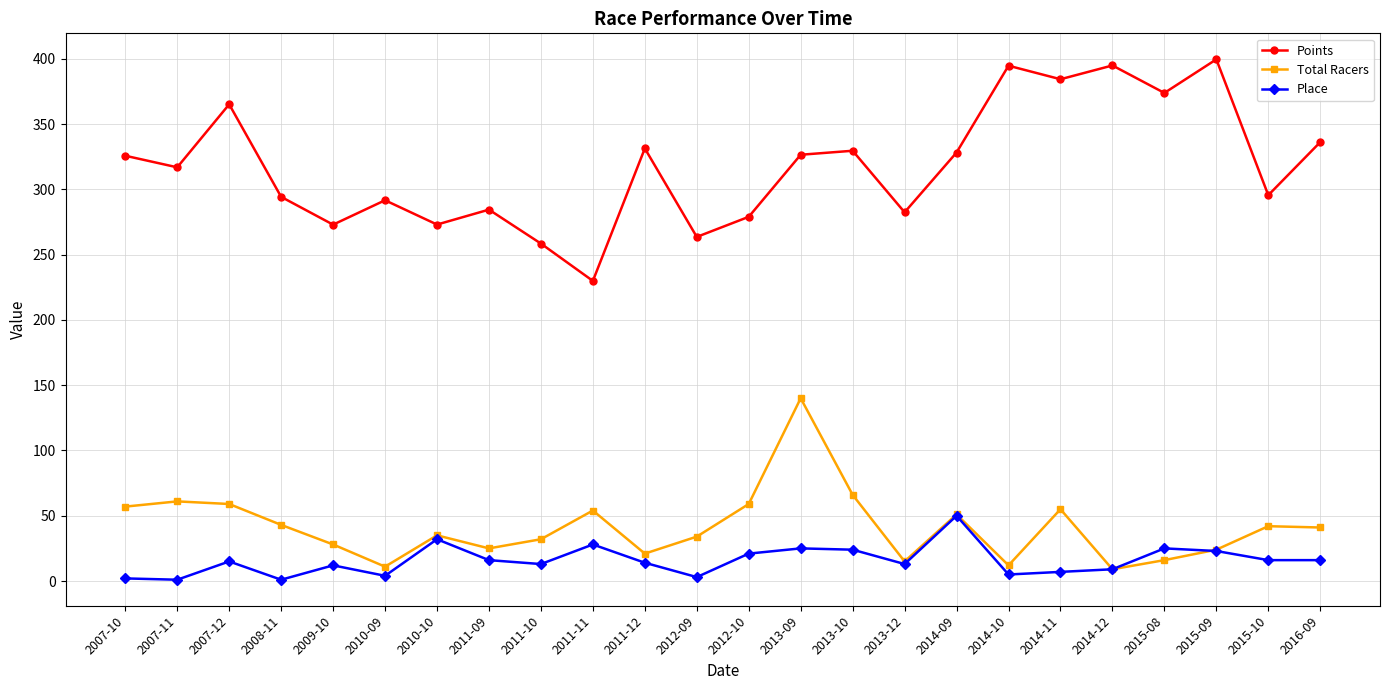

Is the value of Place at 2013-09 greater than the value of Points at 2011-09?

No